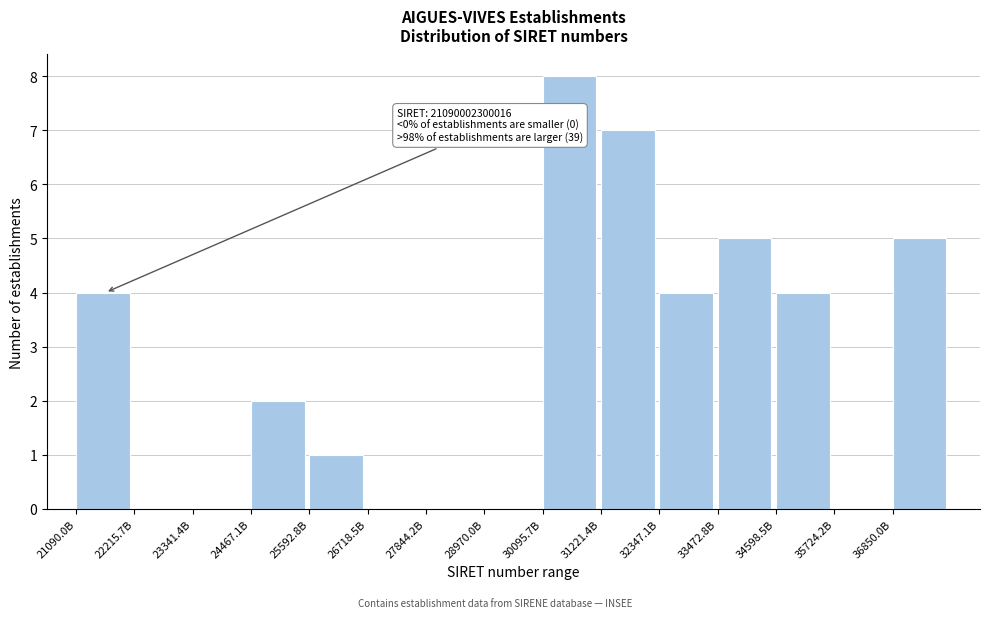

Reading left to right, what are all the values shown in this chart?

21090.0B=4	22215.7B=0	23341.4B=0	24467.1B=2	25592.8B=1	26718.5B=0	27844.2B=0	28970.0B=0	30095.7B=8	31221.4B=7	32347.1B=4	33472.8B=5	34598.5B=4	35724.2B=0	36850.0B=5